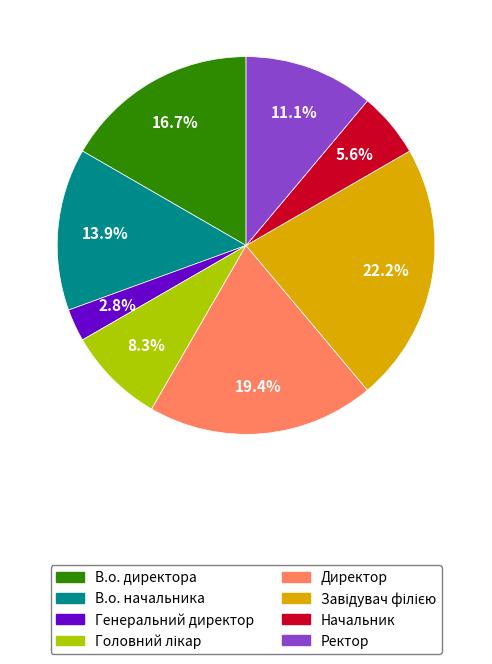

To the nearest percent, what is the difference between the largest and smallest slice percentages?

19%